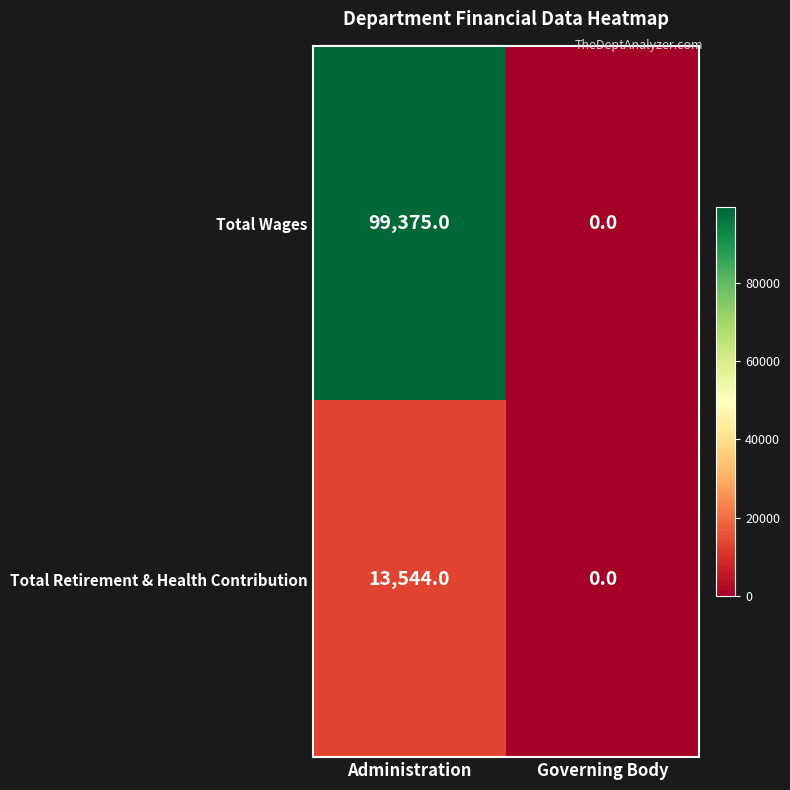

True or false: Total Wages has a value of -33645 at Governing Body.

False